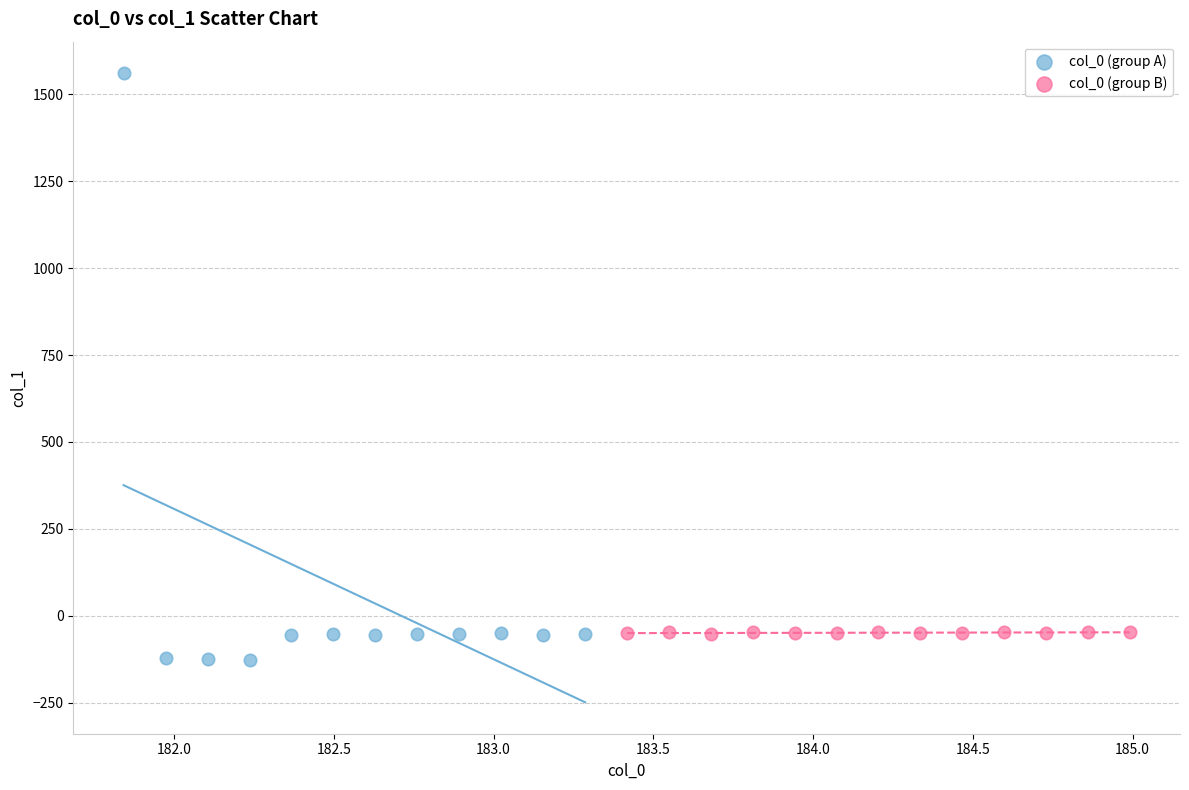

Which series contains the highest Y value?

col_0 (group A)